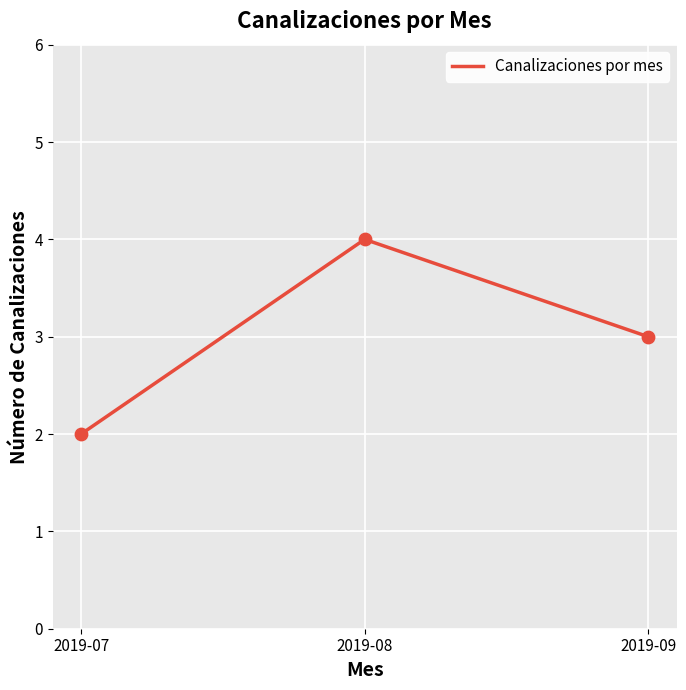

What is the change in value from 2019-07 to 2019-08?

+2